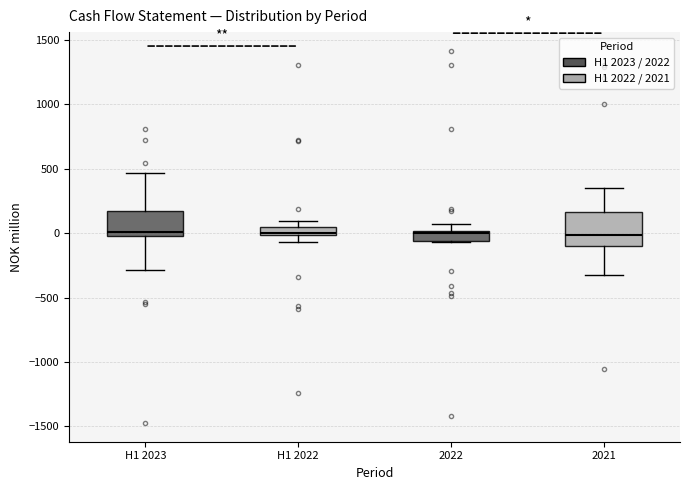

Where does the median line of the box for 2021 sit on the y-axis? The values are not printed on the chart, so give them approximately, as read against the axis.

0